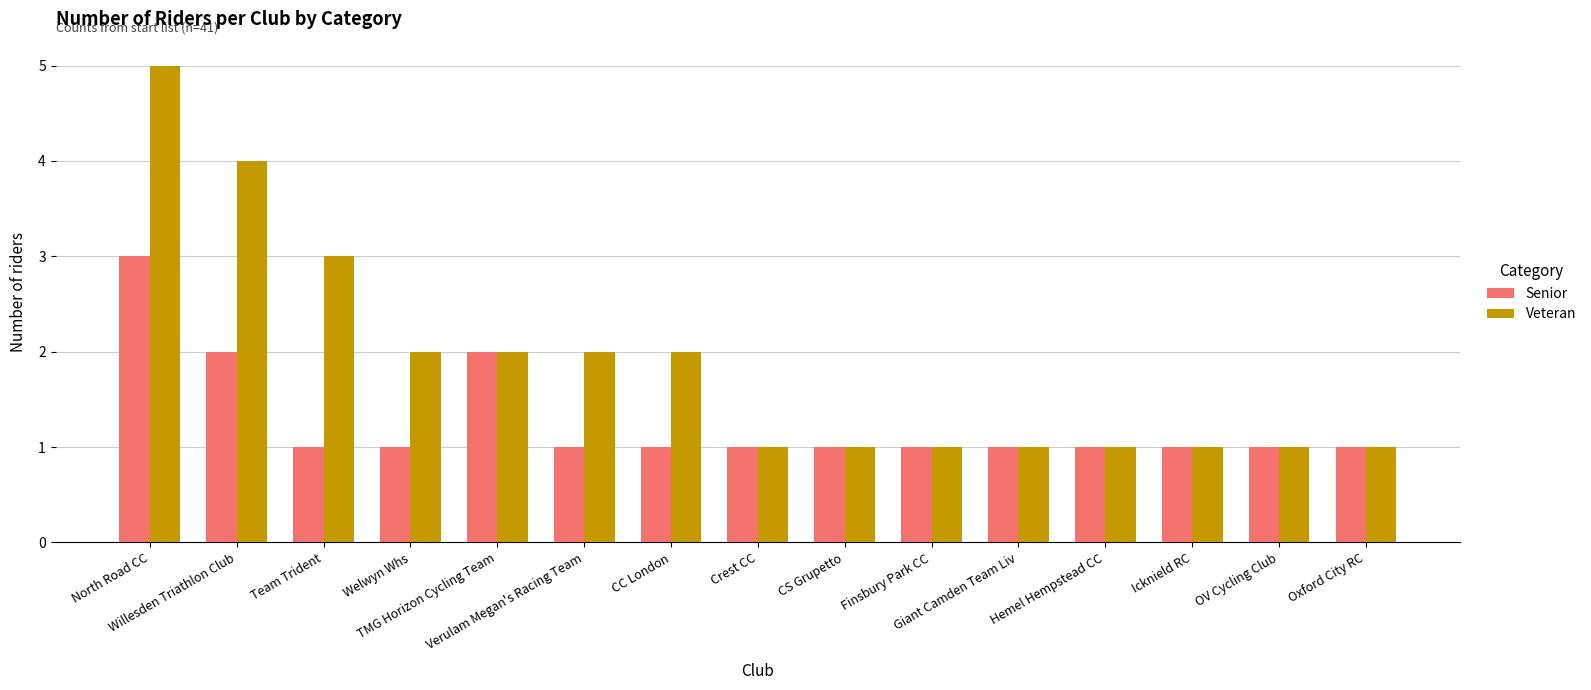

What are all the series names shown in the legend?

Senior, Veteran